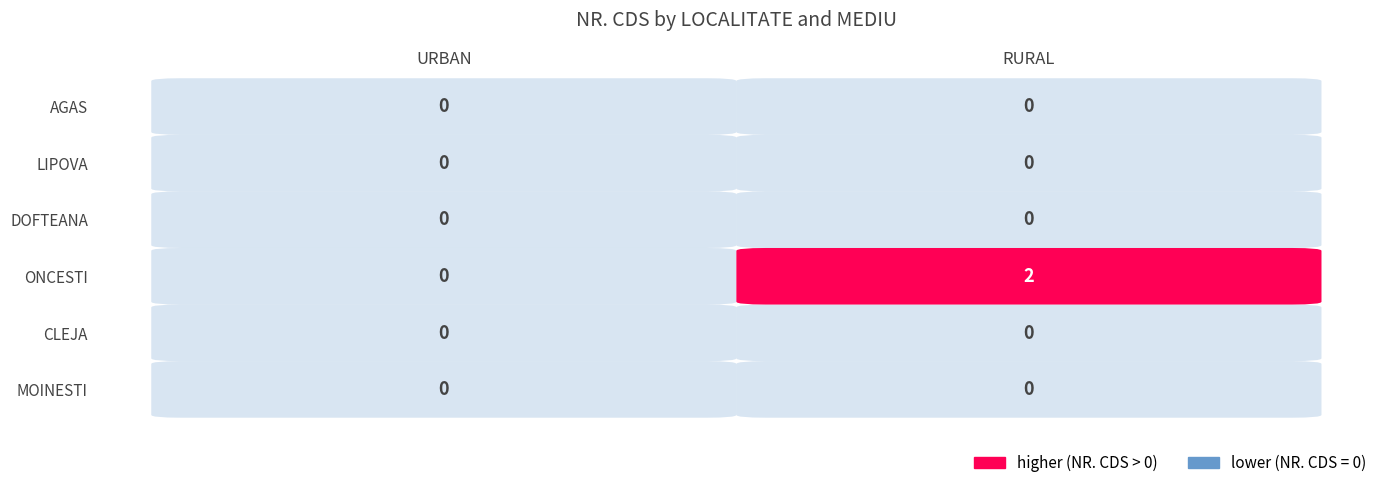

Which label corresponds to the largest value in the chart?

RURAL